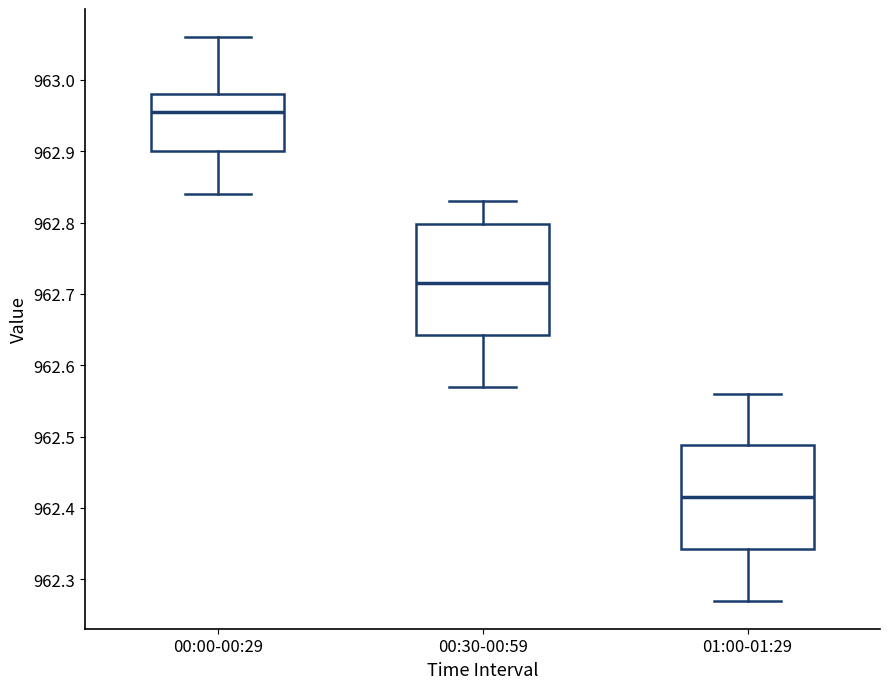

Reading left to right, read every box against the y-axis: the position of its median line, the range the box covers, and the ends of its whiskers. The values are not printed on the chart, so give them approximately, as read against the axis.

00:00-00:29: median 962.96, box 962.90 to 962.98, whiskers 962.84 to 963.06
00:30-00:59: median 962.72, box 962.64 to 962.80, whiskers 962.57 to 962.83
01:00-01:29: median 962.42, box 962.34 to 962.49, whiskers 962.27 to 962.56